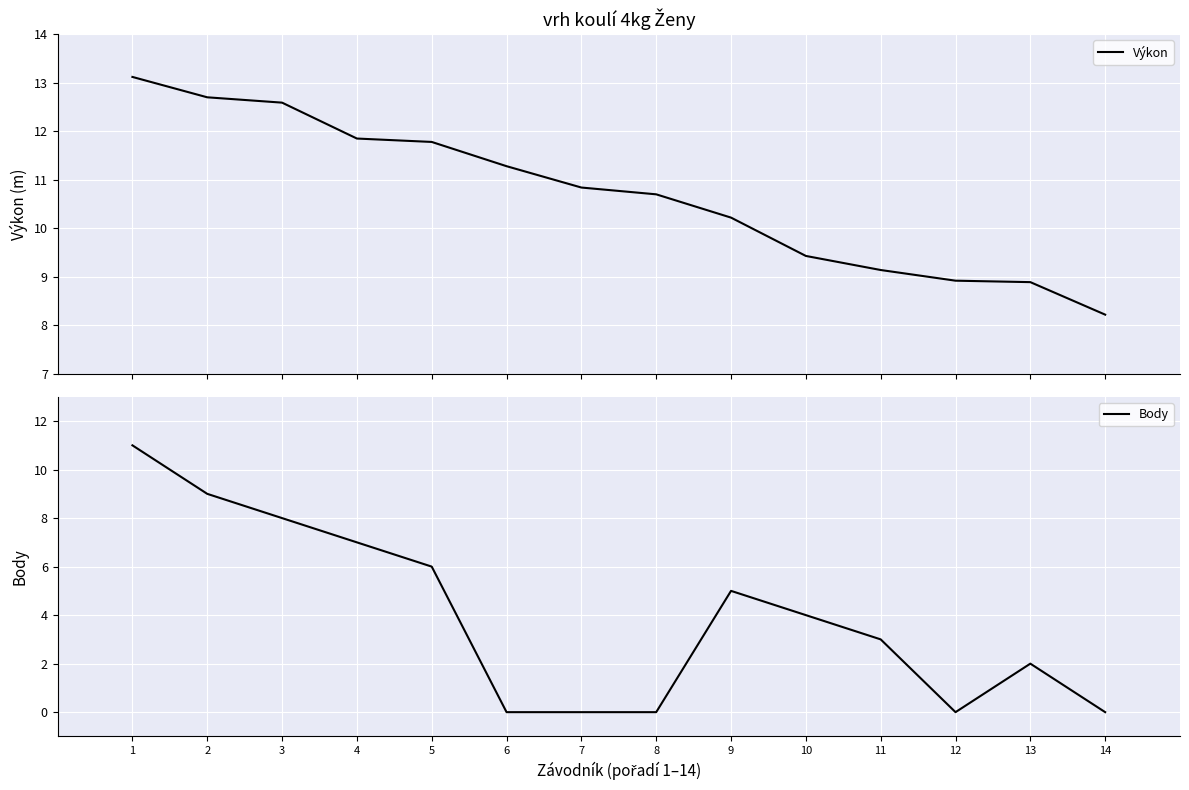

What is the average value of the Body series?

4